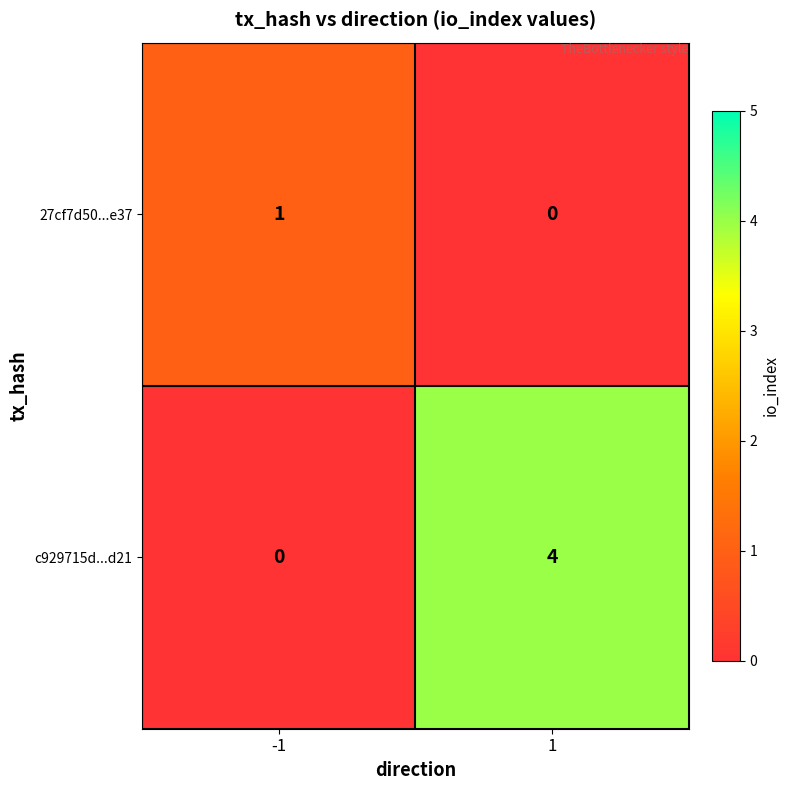

The c929715d...d21 series shows 2 at 1. True or false?

False